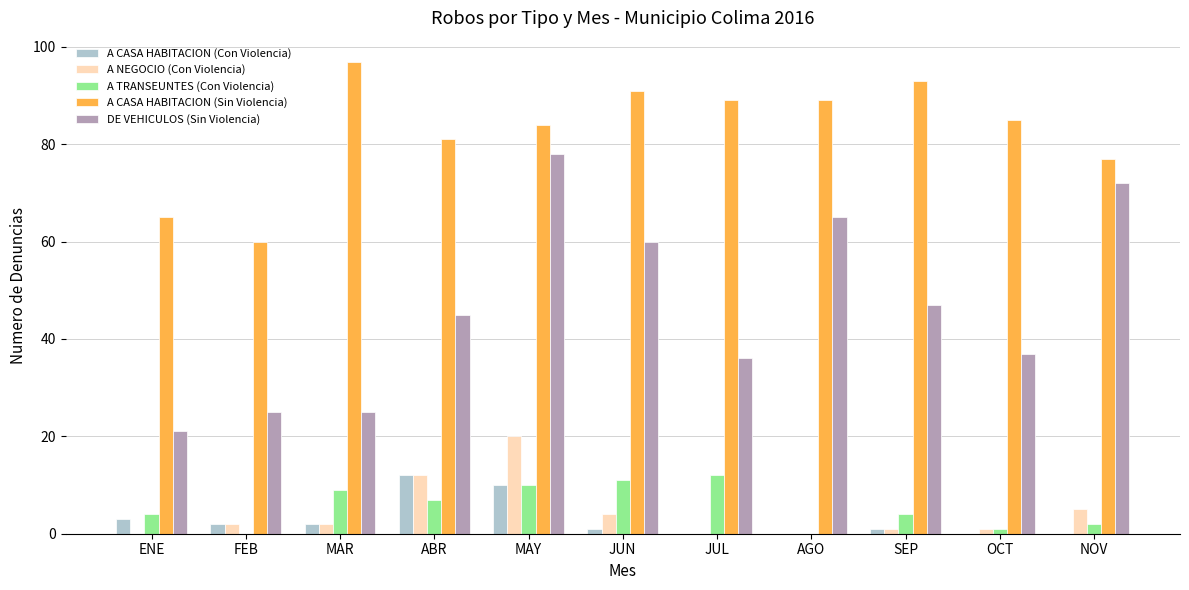

How many distinct data groups are displayed?

5